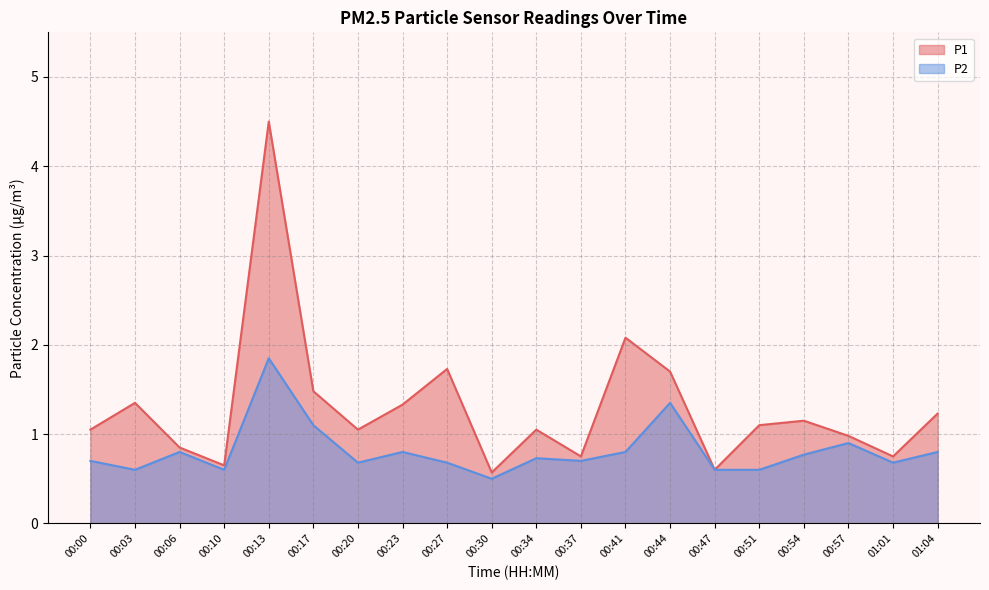

The value of P1 at 00:37 is 0.8. True or false?

True